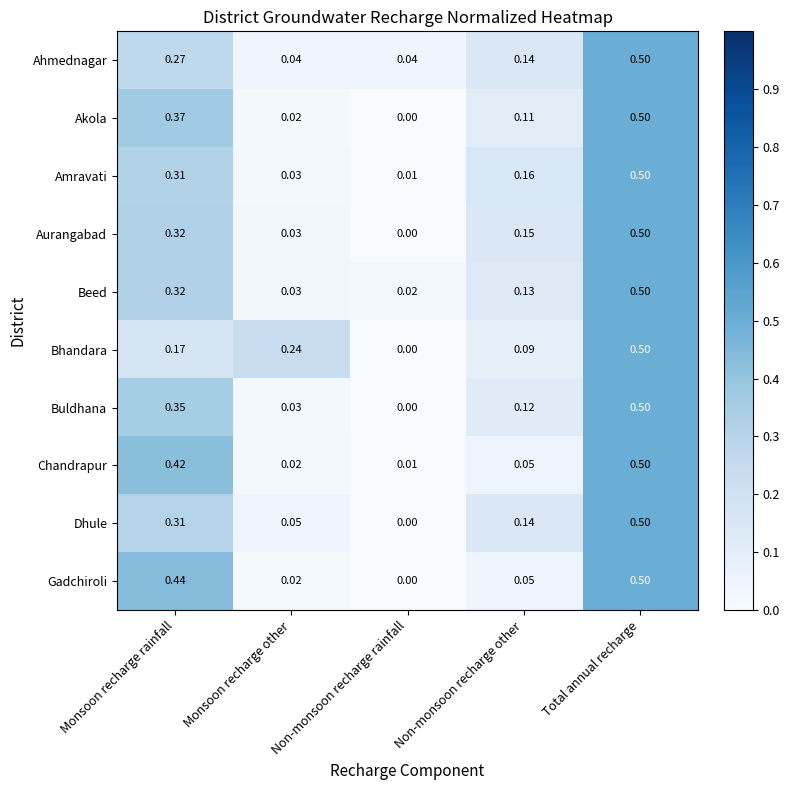

Rank the categories by Amravati value from highest to lowest.

Total annual recharge, Monsoon recharge rainfall, Non-monsoon recharge other, Monsoon recharge other, Non-monsoon recharge rainfall